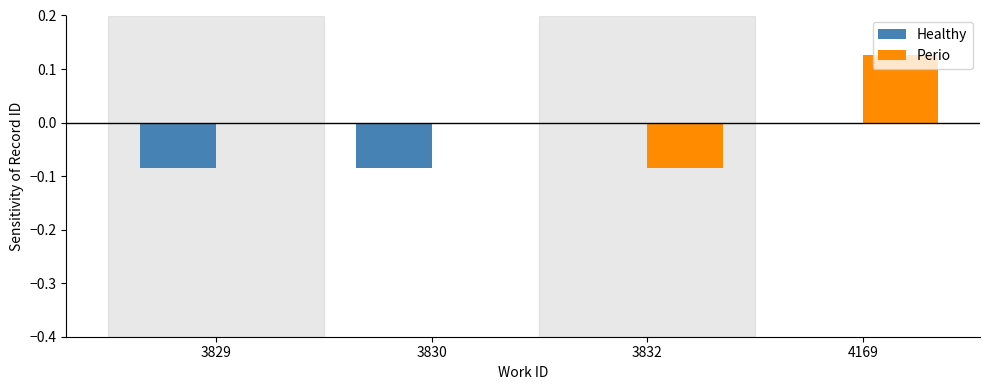

The Perio series shows 0.0 at 3829. True or false?

True